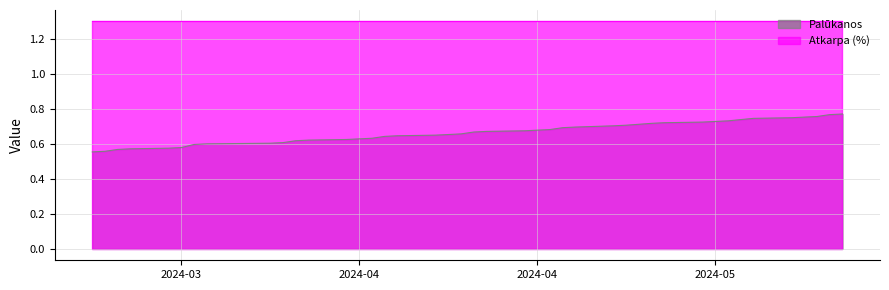

What is the value of the 16th point from the left?

0.6